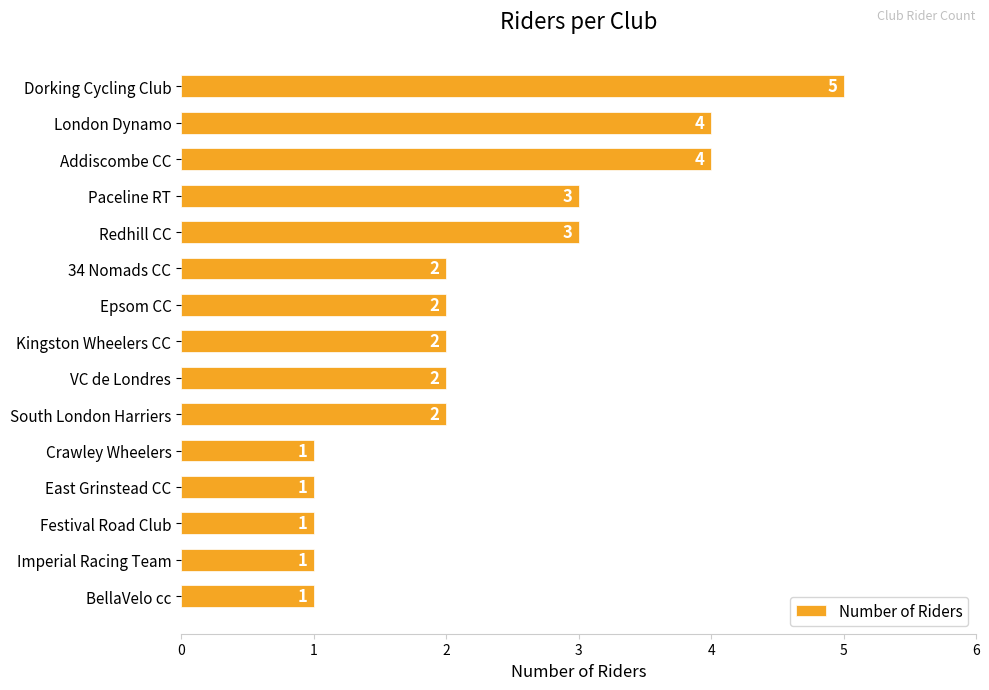

True or false: the data shows 8 at Dorking Cycling Club.

False